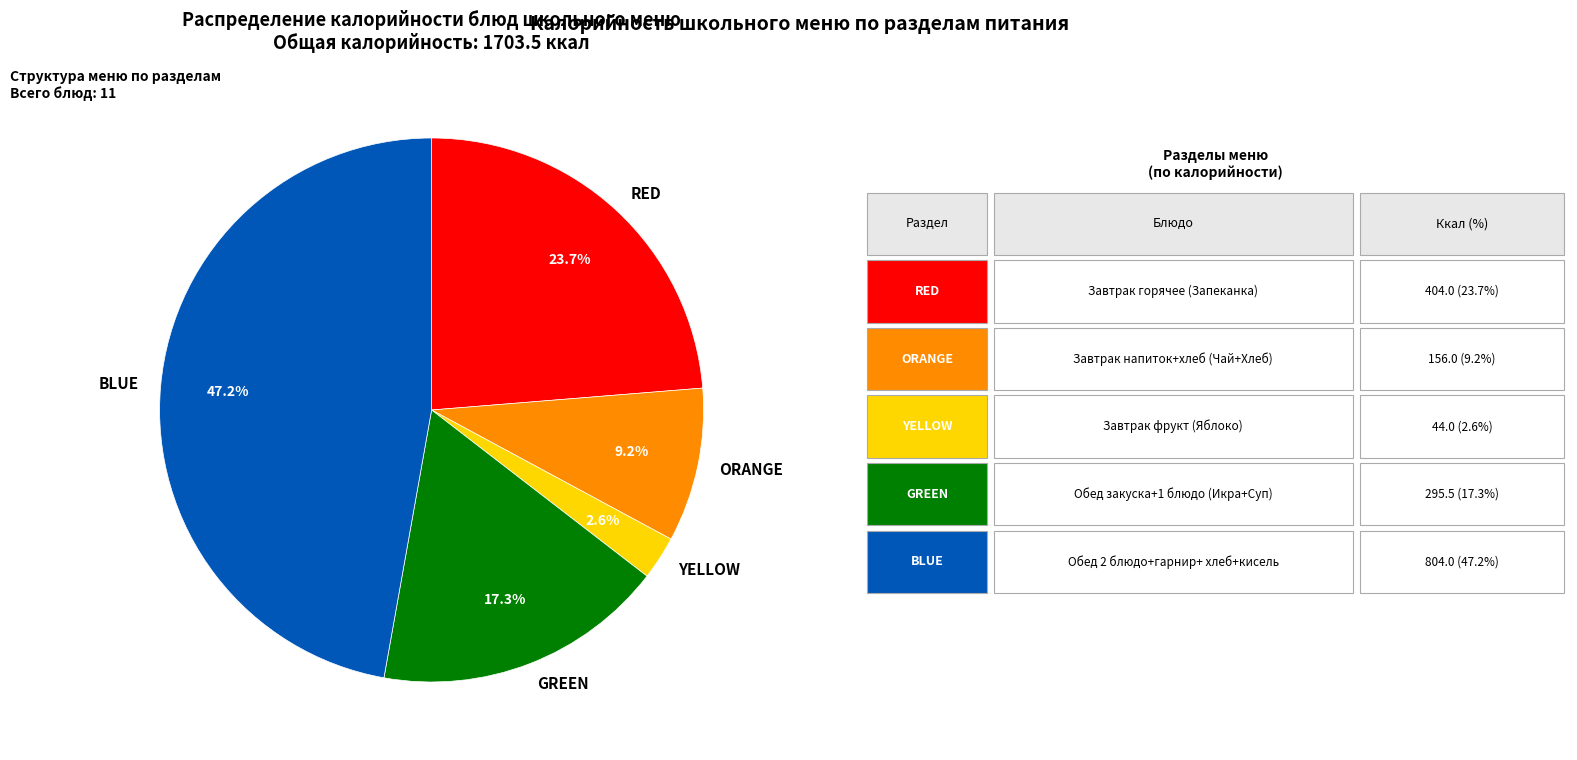

Is ORANGE the majority of the pie?

No